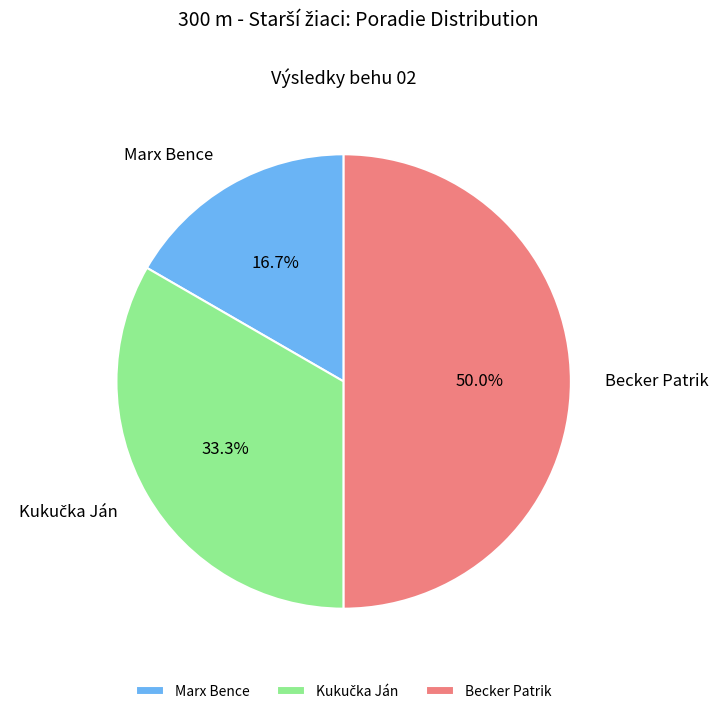

Approximately how many times larger is the value at Marx Bence compared to Becker Patrik?

0.3